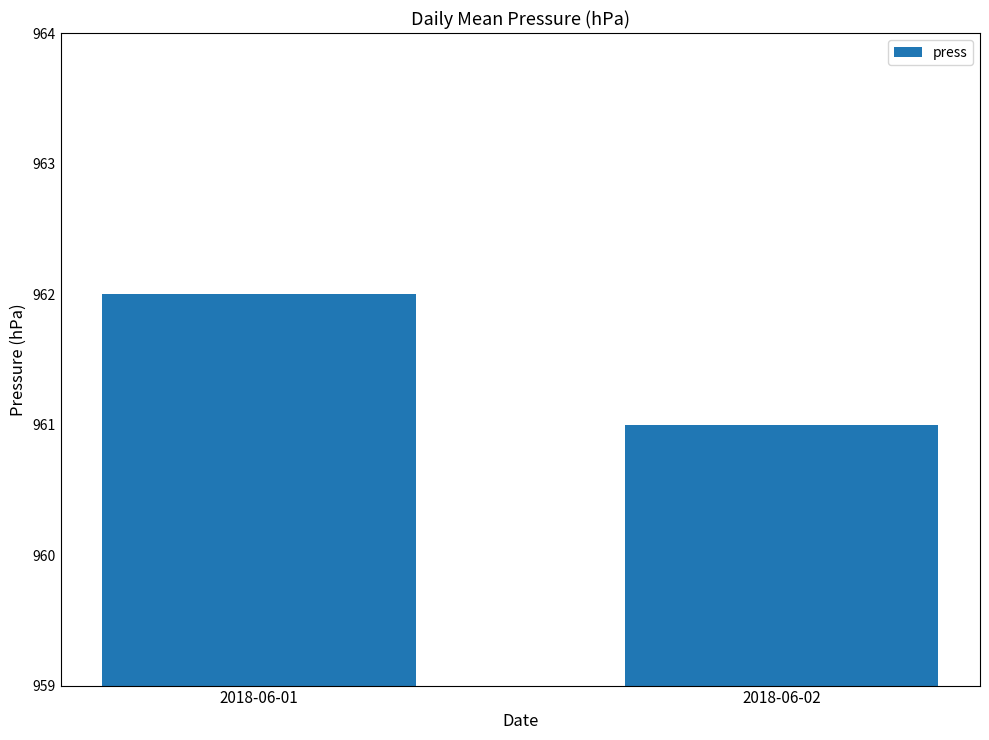

List the labels in order of value, largest first.

2018-06-01, 2018-06-02